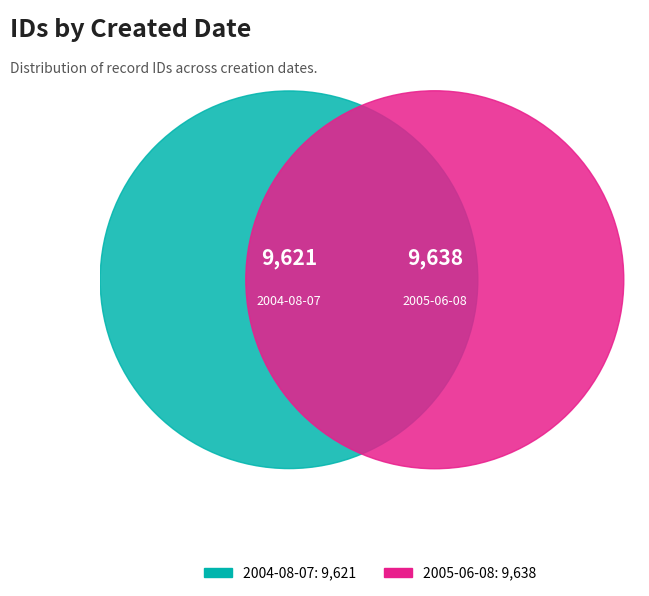

To the nearest percent, what portion does 2005-06-08 represent?

50%